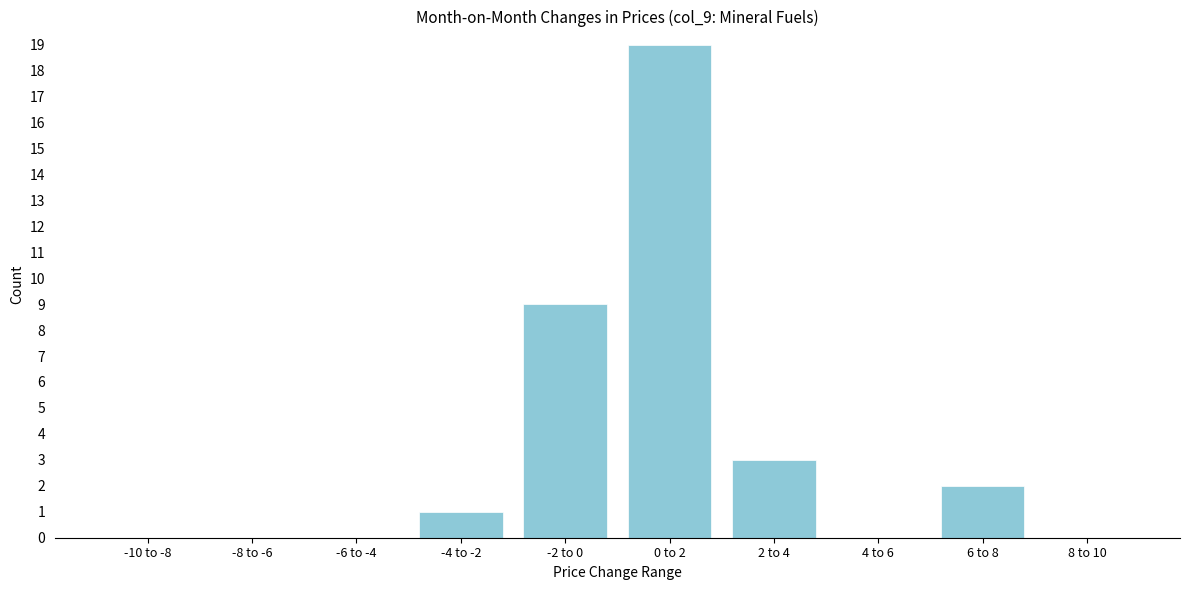

Reading left to right, list all the values displayed in this chart.

-10 to -8=0	-8 to -6=0	-6 to -4=0	-4 to -2=1	-2 to 0=9	0 to 2=19	2 to 4=3	4 to 6=0	6 to 8=2	8 to 10=0